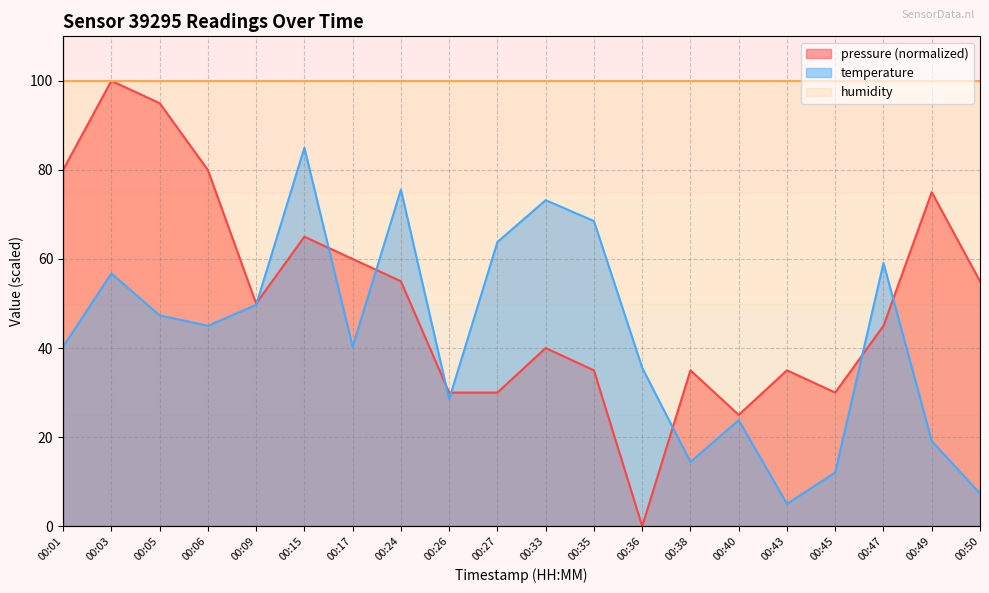

In pressure, how many points are lower than both neighbors (excluding endpoints)?

4